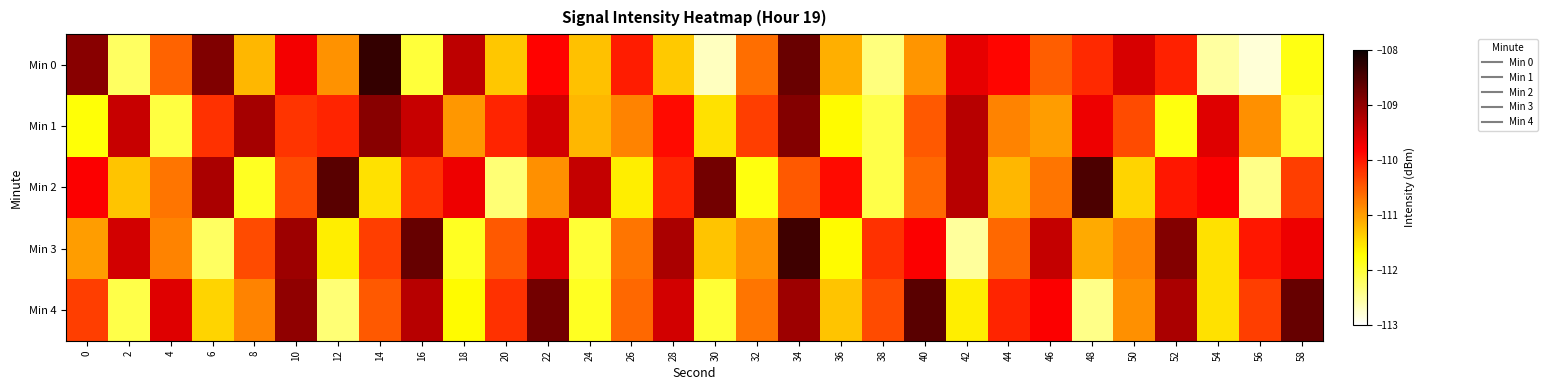

Reading right to left, extract all data points from this chart.

Min 0: 58=-111.8	56=-112.8	54=-112.5	52=-110.1	50=-109.5	48=-110.1	46=-110.5	44=-109.9	42=-109.6	40=-110.9	38=-112.3	36=-111.1	34=-108.7	32=-110.6	30=-112.7	28=-111.3	26=-110.1	24=-111.3	22=-109.8	20=-111.3	18=-109.3	16=-112.0	14=-108.3	12=-110.9	10=-109.7	8=-111.2	6=-108.9	4=-110.6	2=-112.2	0=-109.0
Min 1: 58=-112.0	56=-110.9	54=-109.6	52=-111.8	50=-110.4	48=-109.7	46=-111.0	44=-110.8	42=-109.3	40=-110.5	38=-112.1	36=-111.7	34=-108.9	32=-110.3	30=-111.5	28=-109.9	26=-110.8	24=-111.2	22=-109.5	20=-110.1	18=-111.0	16=-109.4	14=-108.9	12=-110.1	10=-110.2	8=-109.2	6=-110.2	4=-112.1	2=-109.4	0=-111.8
Min 2: 58=-110.3	56=-112.4	54=-109.8	52=-110.0	50=-111.4	48=-108.5	46=-110.7	44=-111.2	42=-109.3	40=-110.6	38=-112.1	36=-109.9	34=-110.5	32=-111.8	30=-108.8	28=-110.1	26=-111.6	24=-109.4	22=-110.9	20=-112.3	18=-109.7	16=-110.2	14=-111.5	12=-108.6	10=-110.4	8=-111.9	6=-109.2	4=-110.7	2=-111.3	0=-109.8
Min 3: 58=-109.7	56=-110.0	54=-111.5	52=-108.9	50=-110.8	48=-111.1	46=-109.4	44=-110.6	42=-112.5	40=-109.8	38=-110.2	36=-111.7	34=-108.4	32=-110.9	30=-111.3	28=-109.2	26=-110.7	24=-112.0	22=-109.6	20=-110.5	18=-111.9	16=-108.7	14=-110.3	12=-111.6	10=-109.1	8=-110.4	6=-112.2	4=-110.8	2=-109.5	0=-111.0
Min 4: 58=-108.7	56=-110.3	54=-111.5	52=-109.2	50=-110.9	48=-112.4	46=-109.8	44=-110.1	42=-111.6	40=-108.6	38=-110.4	36=-111.3	34=-109.1	32=-110.7	30=-112.0	28=-109.5	26=-110.6	24=-111.9	22=-108.8	20=-110.2	18=-111.7	16=-109.3	14=-110.5	12=-112.3	10=-109.0	8=-110.8	6=-111.4	4=-109.6	2=-112.1	0=-110.3